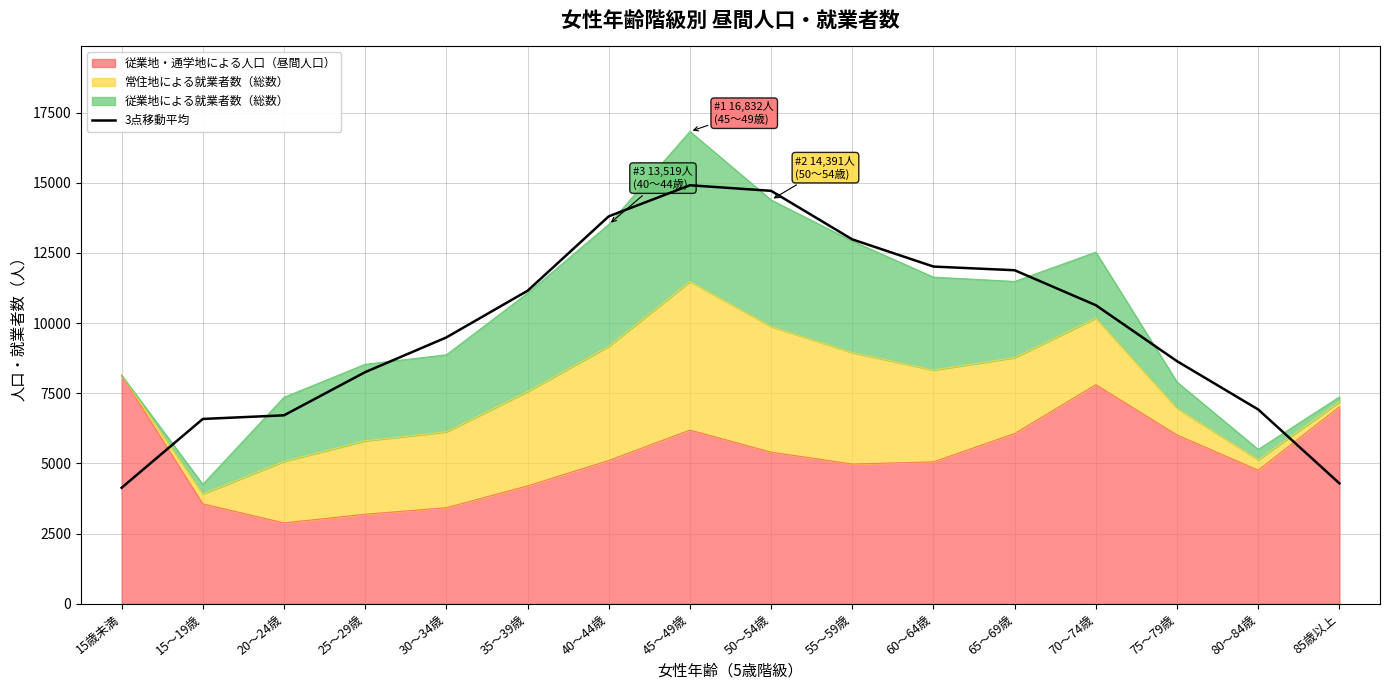

List the labels in order of value, smallest first.

15歳未満, 85歳以上, 15～19歳, 20～24歳, 80～84歳, 25～29歳, 75～79歳, 30～34歳, 70～74歳, 35～39歳, 65～69歳, 60～64歳, 55～59歳, 40～44歳, 50～54歳, 45～49歳